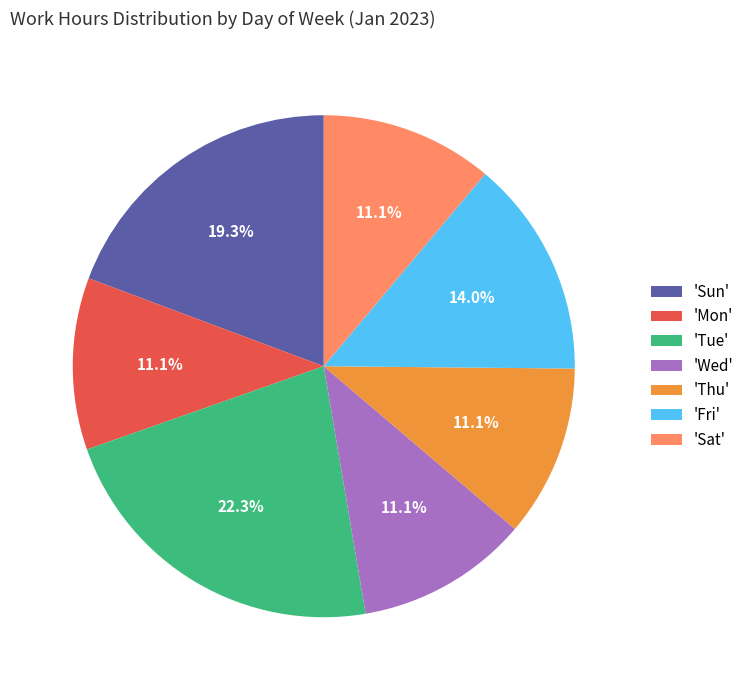

To the nearest percent, what is the average slice percentage?

14%